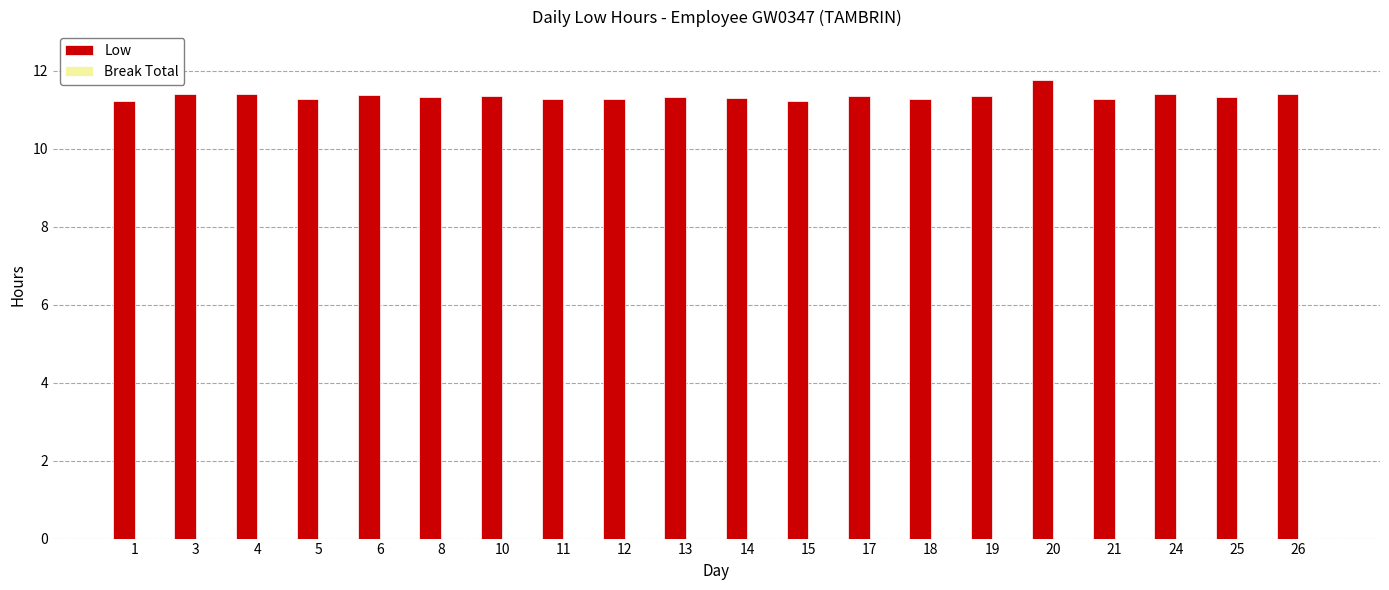

Does the chart contain any negative values?

No